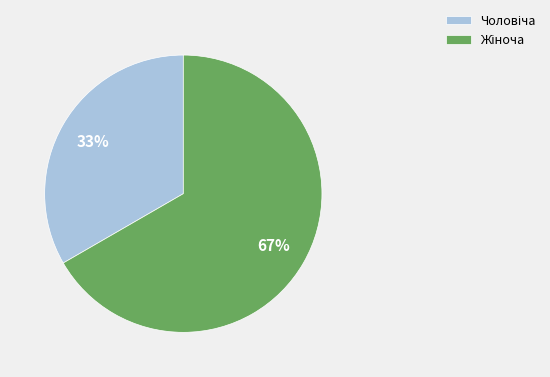

Is there any slice that represents more than half of the pie?

Yes